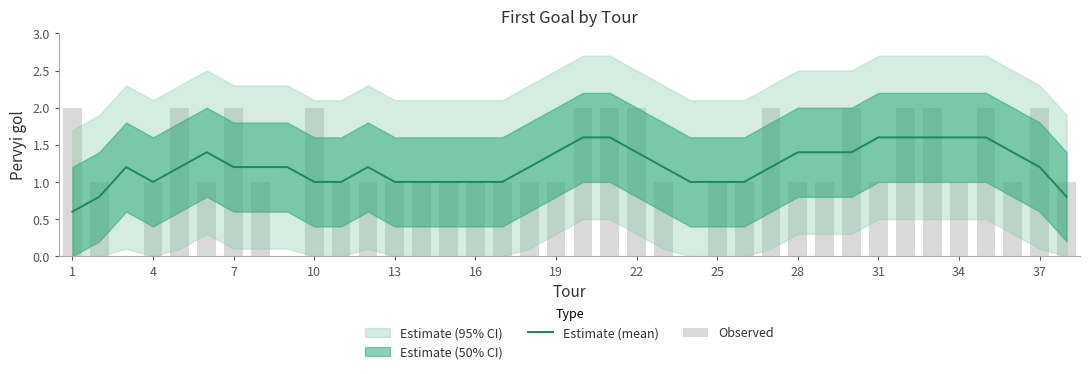

Count the Estimate (mean) values in the range 1 to 2.

35